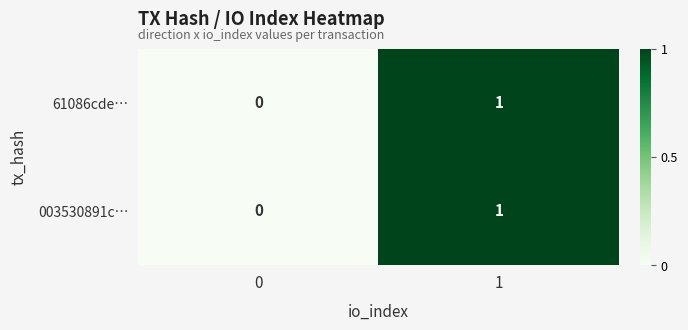

True or false: 61086cde… has a value of 1 at 1.

True